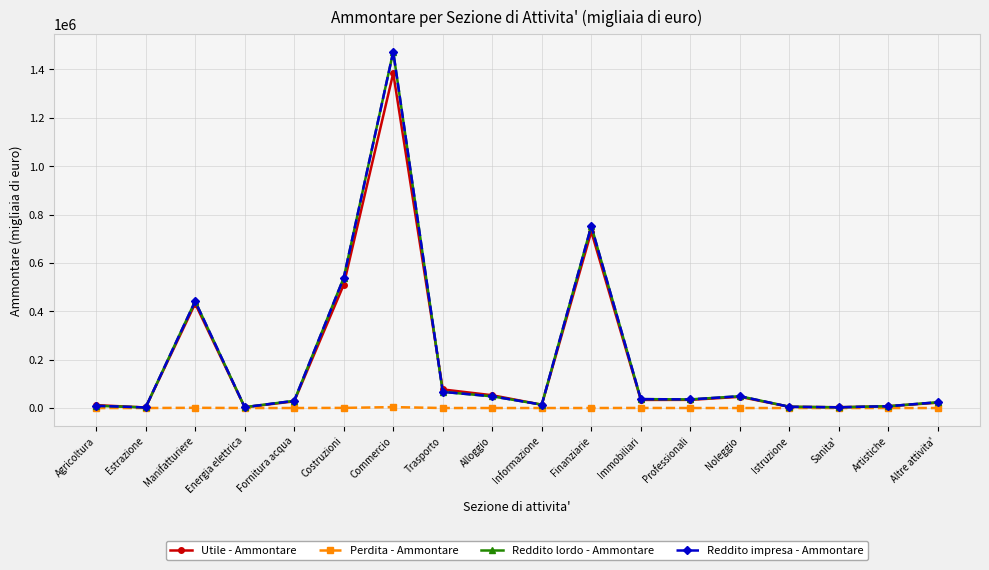

What is the difference between the second highest and second lowest values in the Reddito lordo - Ammontare series?

749354